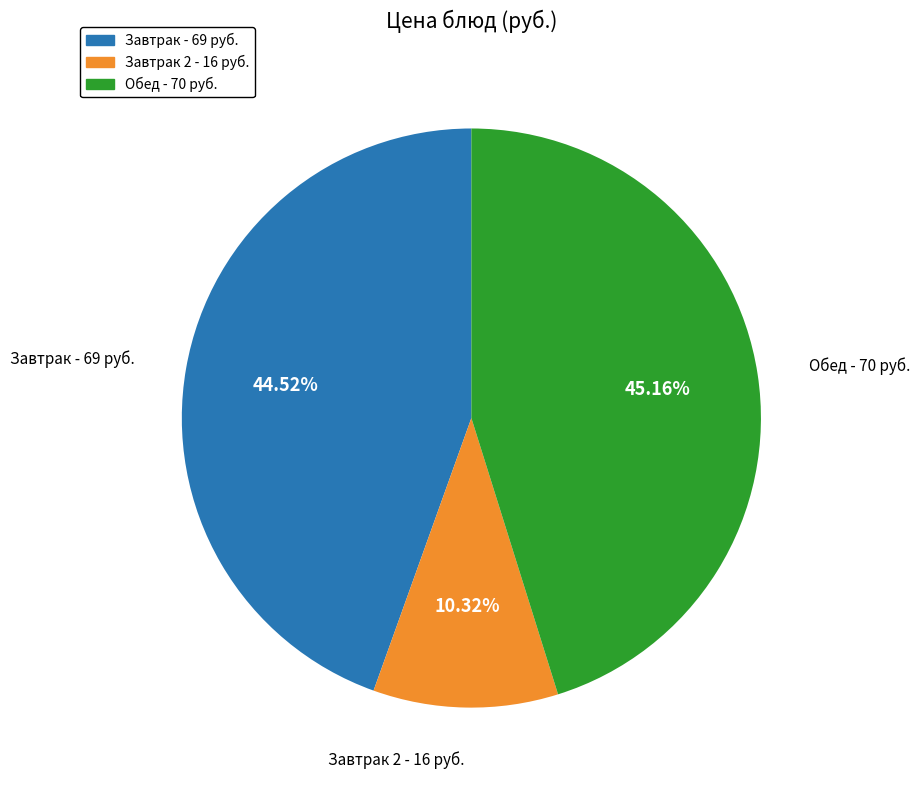

Is there a majority slice in this chart?

No